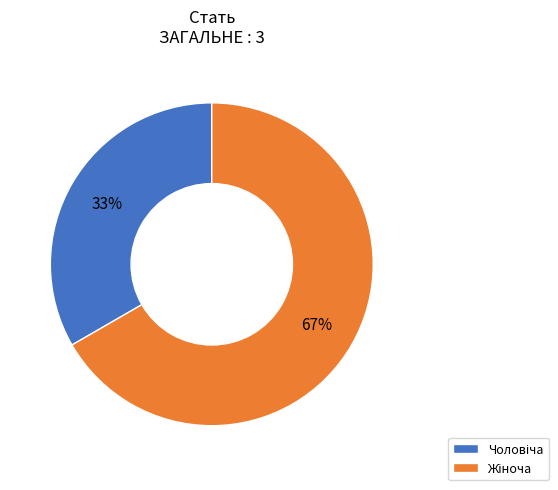

To the nearest percent, what is the average slice percentage?

50%